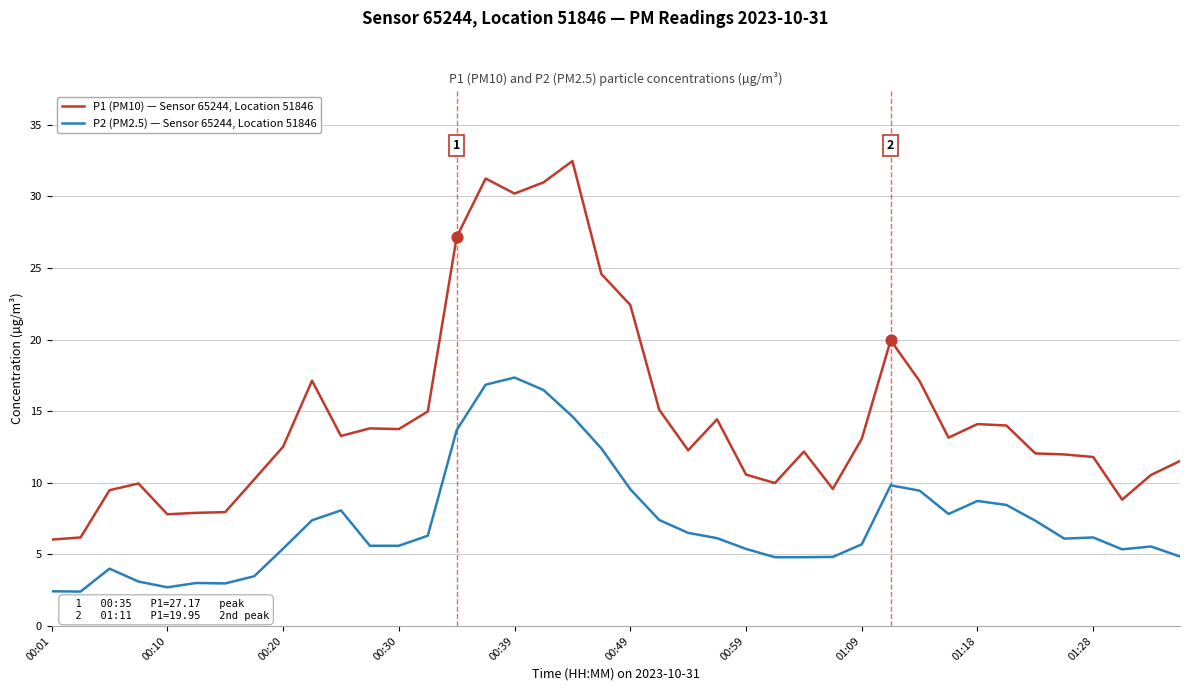

Which series has the largest total across all categories?

P1 (PM10) — Sensor 65244, Location 51846